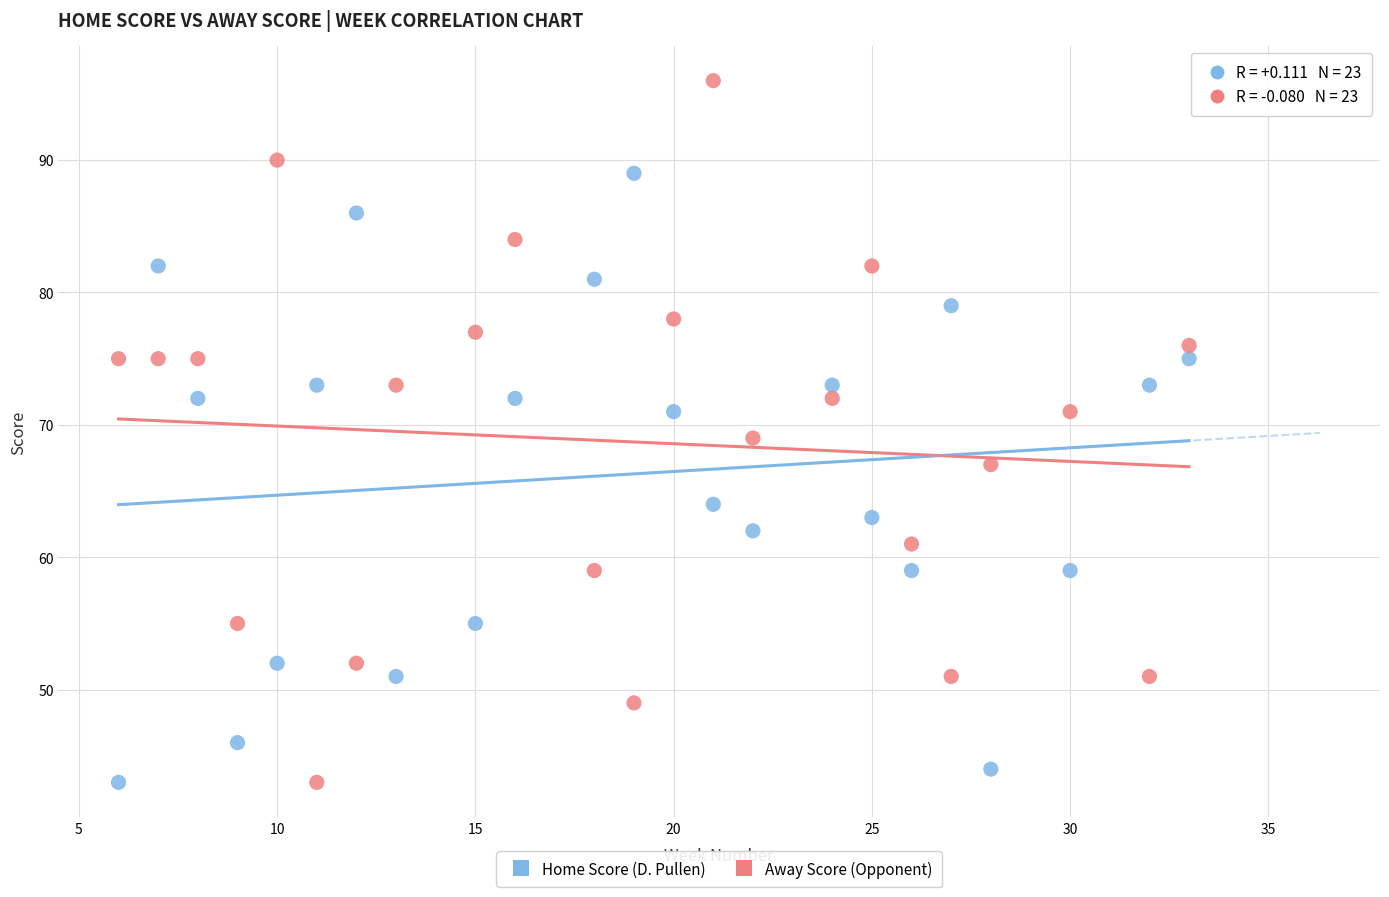

Which series contains the highest Y value?

Away Score (Opponent)